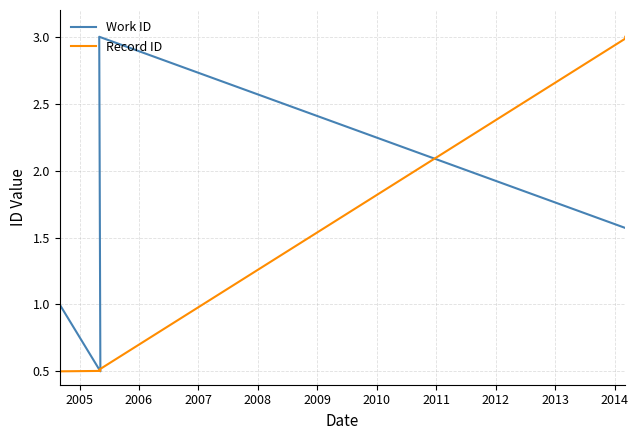

How many interior local peaks does the Work ID series have?

1